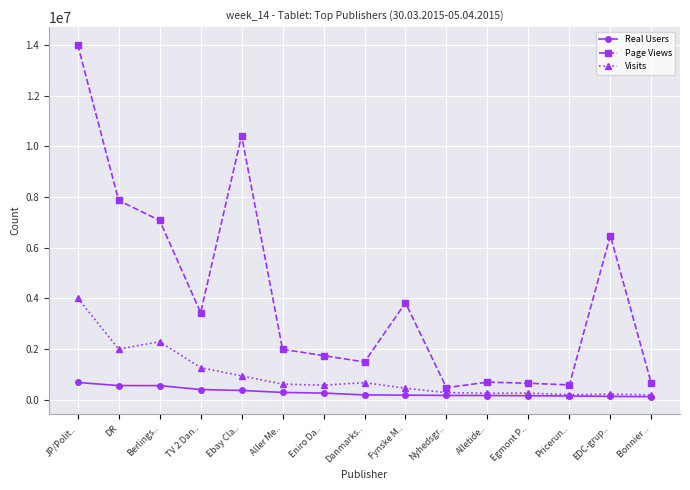

Which series has the widest spread of values?

Page Views